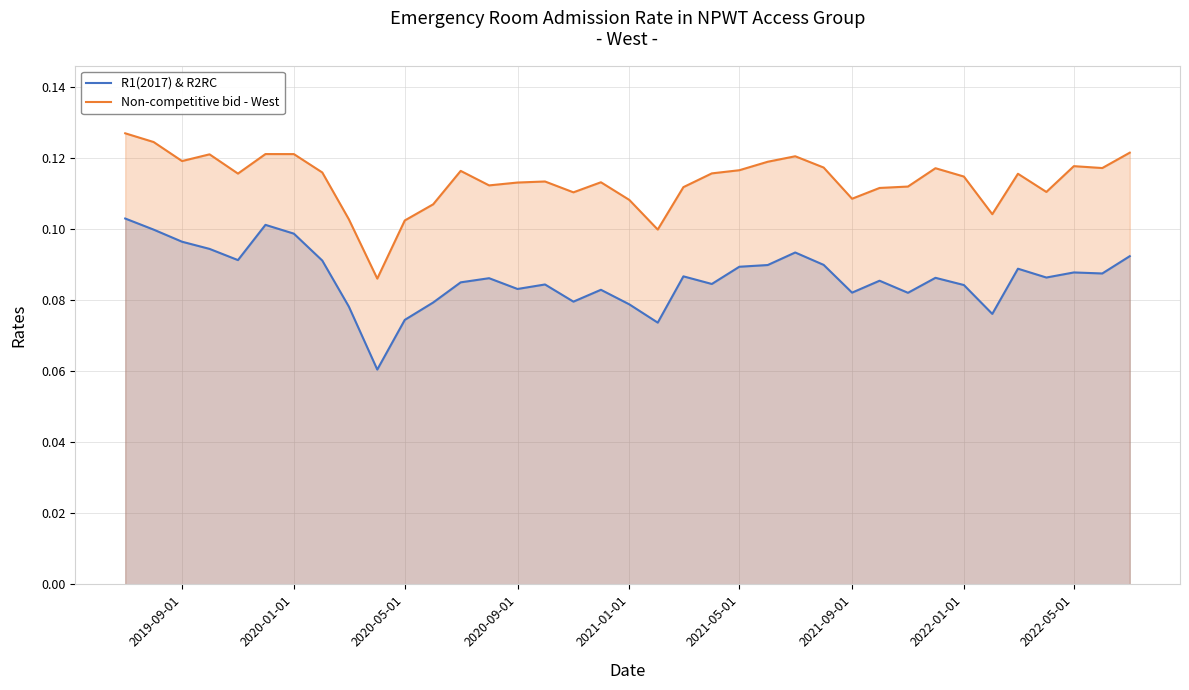

Is it true that Non-competitive bid - West equals 0.2 at 2020-09-01?

False